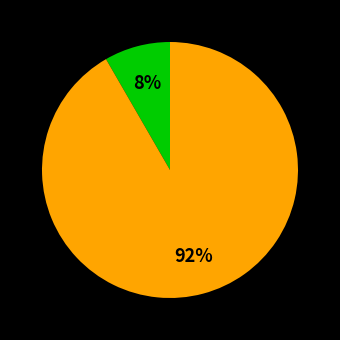

Is there any slice that represents more than half of the pie?

Yes